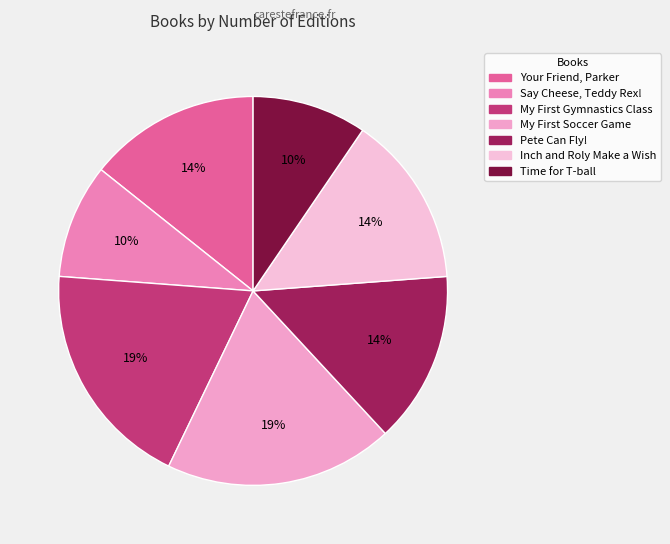

What percentage is the Your Friend, Parker slice, to the nearest percent?

14%